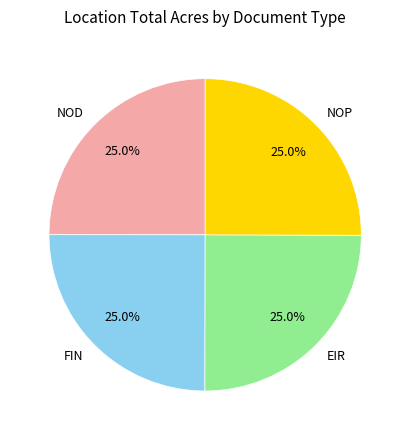

Approximately how many times larger is the value at EIR compared to NOD?

1.0